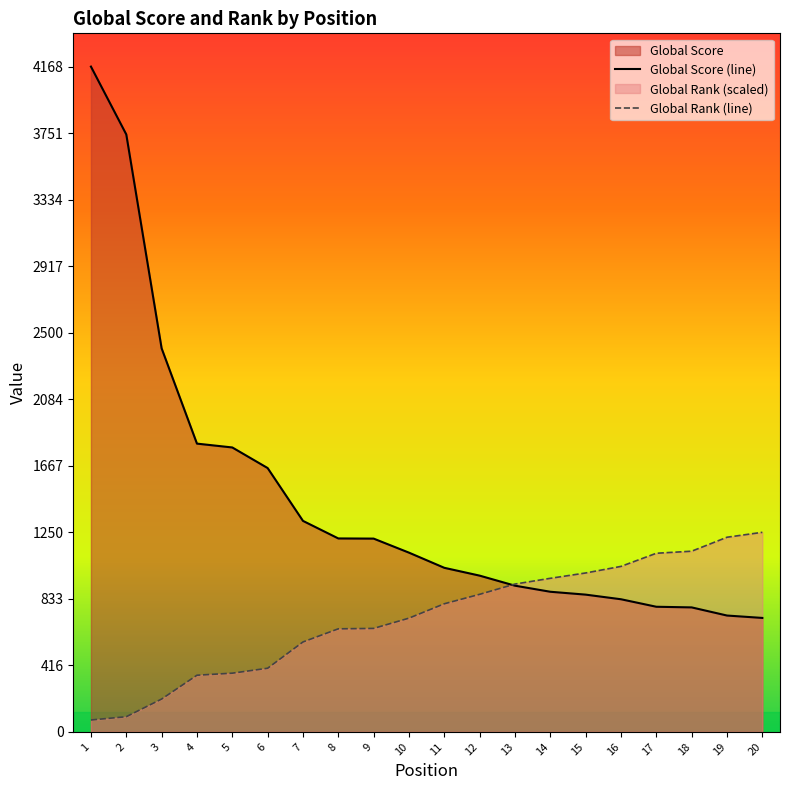

Which series has the largest total across all categories?

Global Score (line)